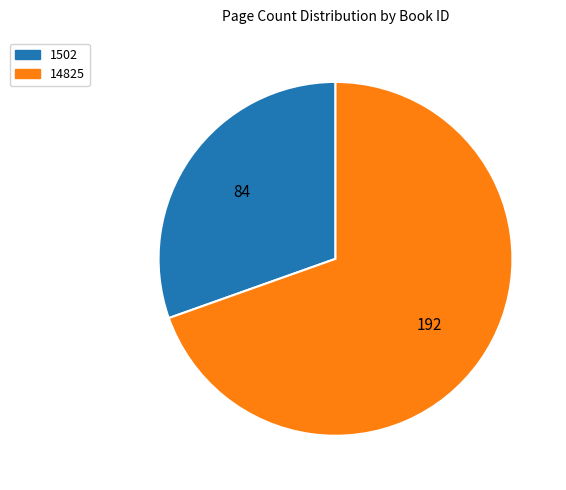

Is it true that 1502 is 20% of the pie?

False